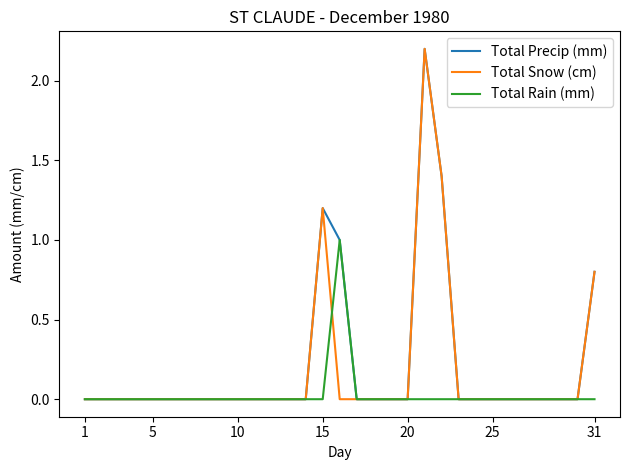

What is the maximum value for Total Snow (cm)?

2.2